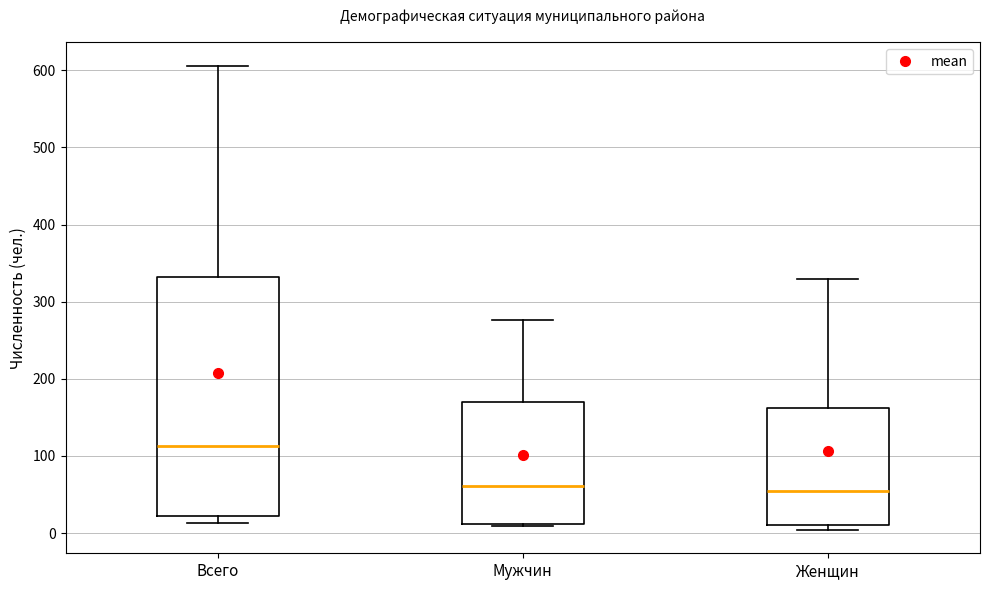

Where does the upper whisker of the box for Женщин end on the y-axis? The values are not printed on the chart, so give them approximately, as read against the axis.

330